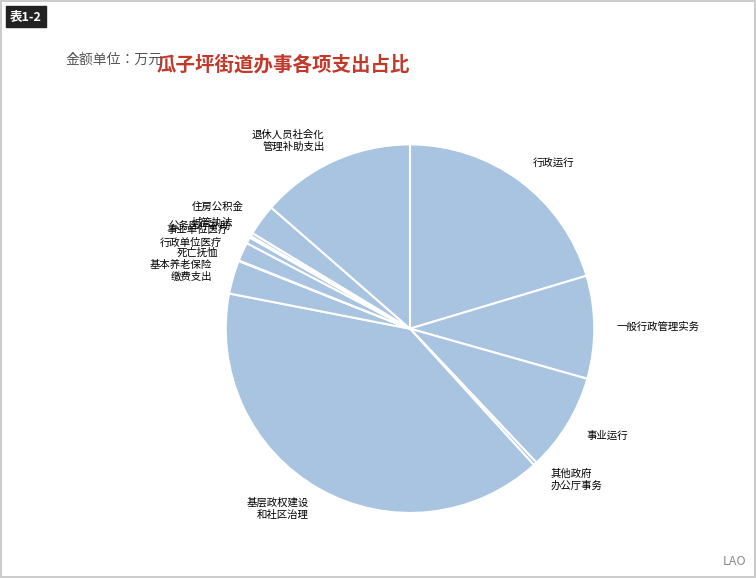

What is the smallest slice in the pie chart?

死亡抚恤